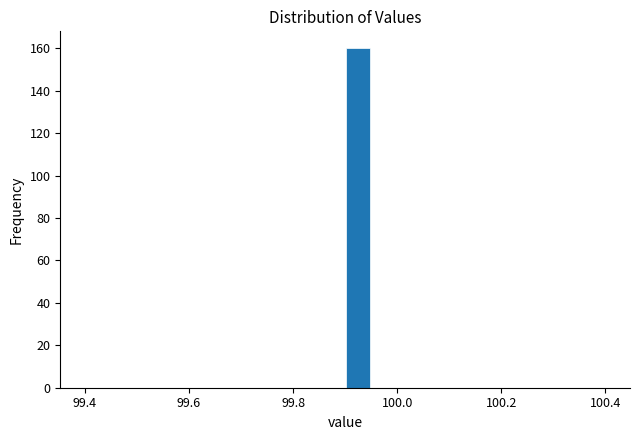

Read against the x-axis, roughly where is the centre of the tallest bar?

99.92